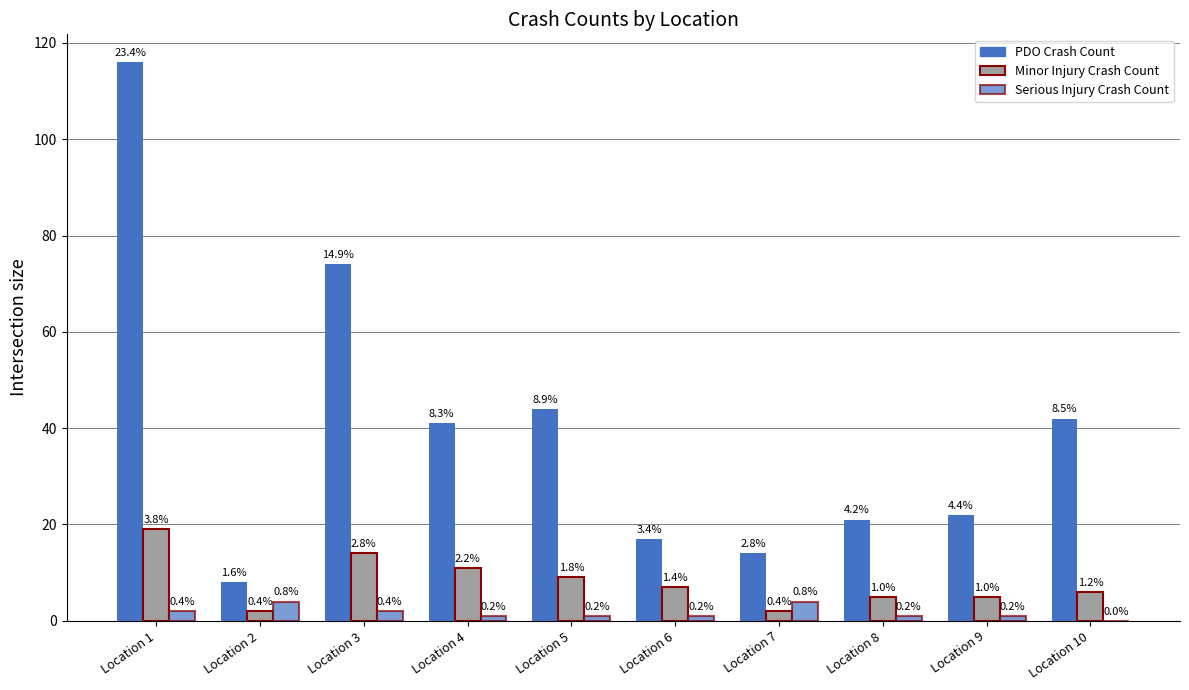

The value of Serious Injury Crash Count at Location 4 is 1. True or false?

True